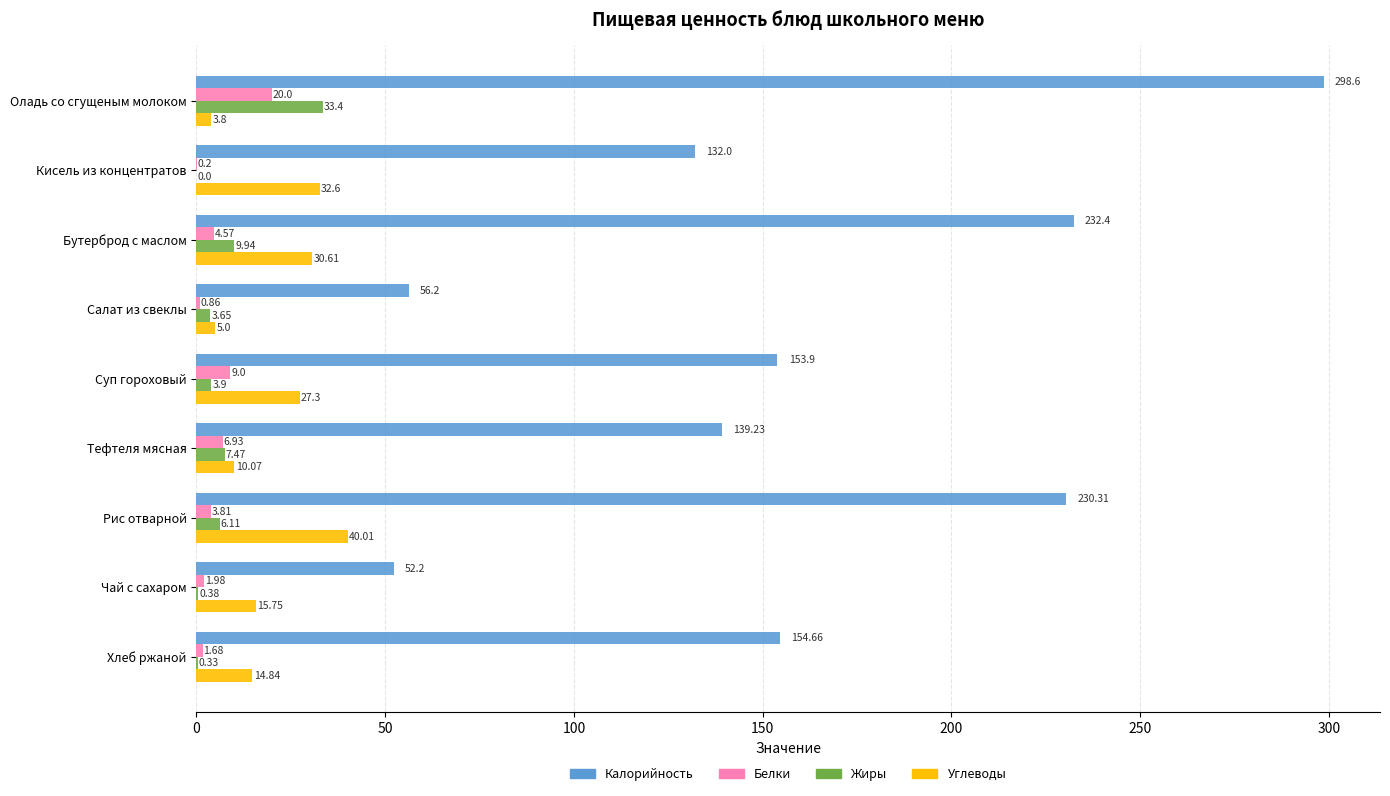

Which category has the highest value across all series?

Оладь со сгущеным молоком